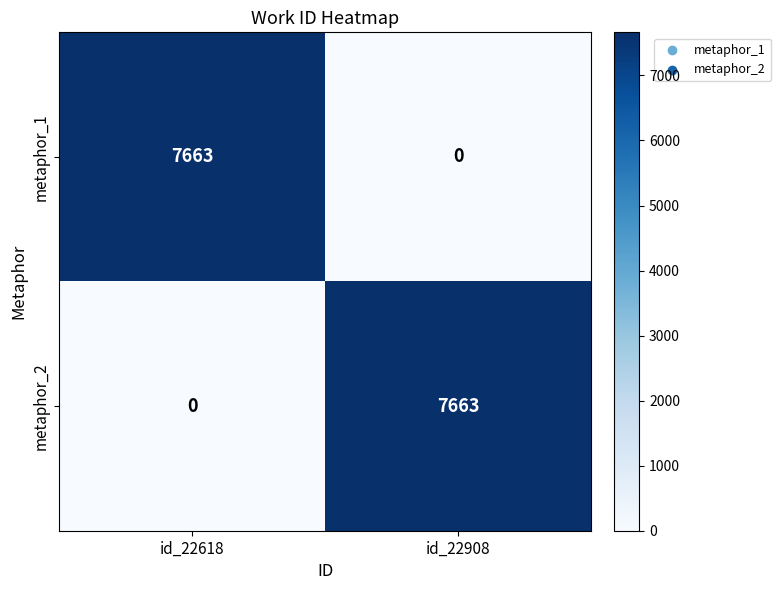

What is the difference between the maximum and minimum values in the metaphor_2 series?

7663